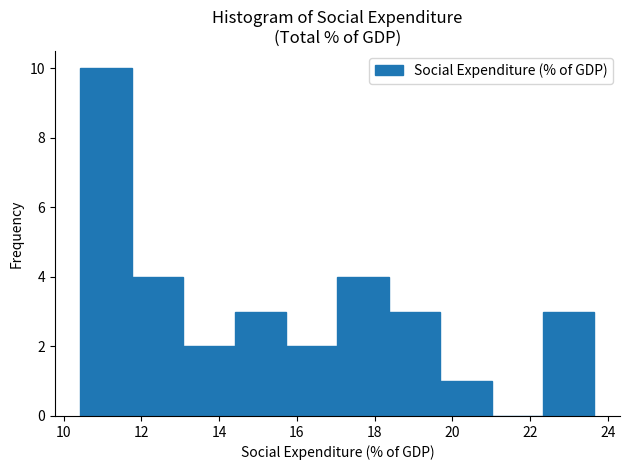

Reading left to right, transcribe this chart: for each bar, give the range it covers on the x-axis and its height. Neither the bar edges nor the heights are printed on the chart, so give them approximately, as read against the axes.

10.4 to 11.8: 10
11.8 to 13.0: 4
13.0 to 14.4: 2
14.4 to 15.8: 3
15.8 to 17.0: 2
17.0 to 18.4: 4
18.4 to 19.6: 3
19.6 to 21.0: 1
21.0 to 22.4: 0
22.4 to 23.6: 3